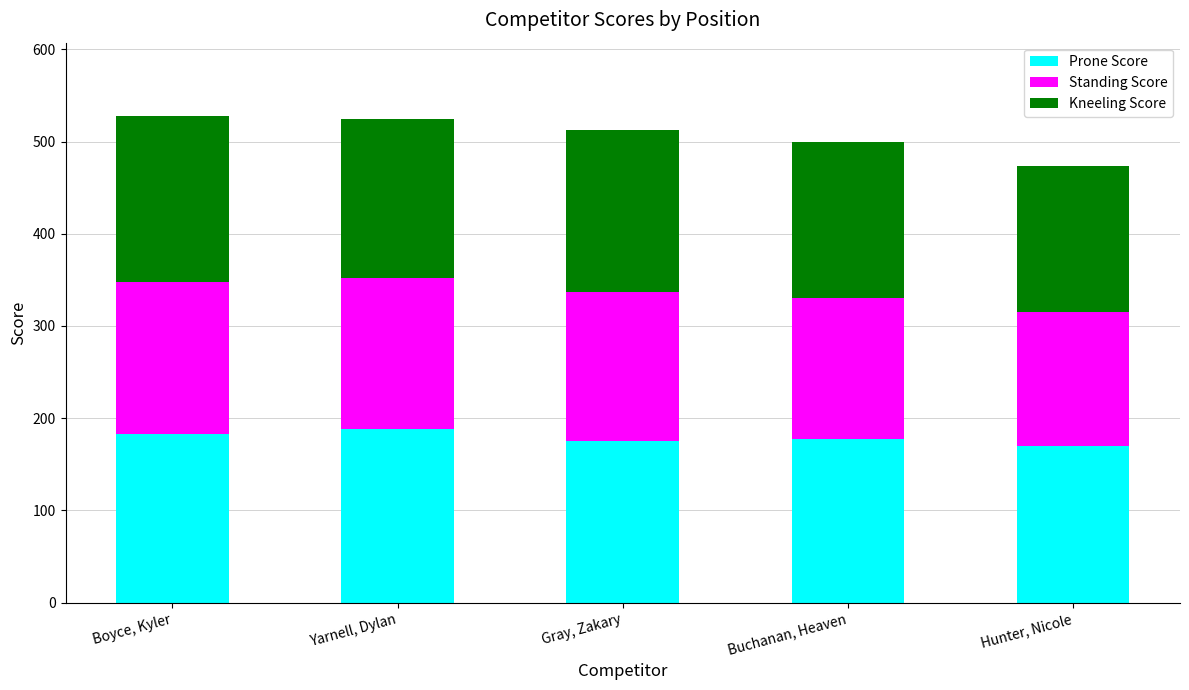

What is the lowest value of the Prone Score series?

170